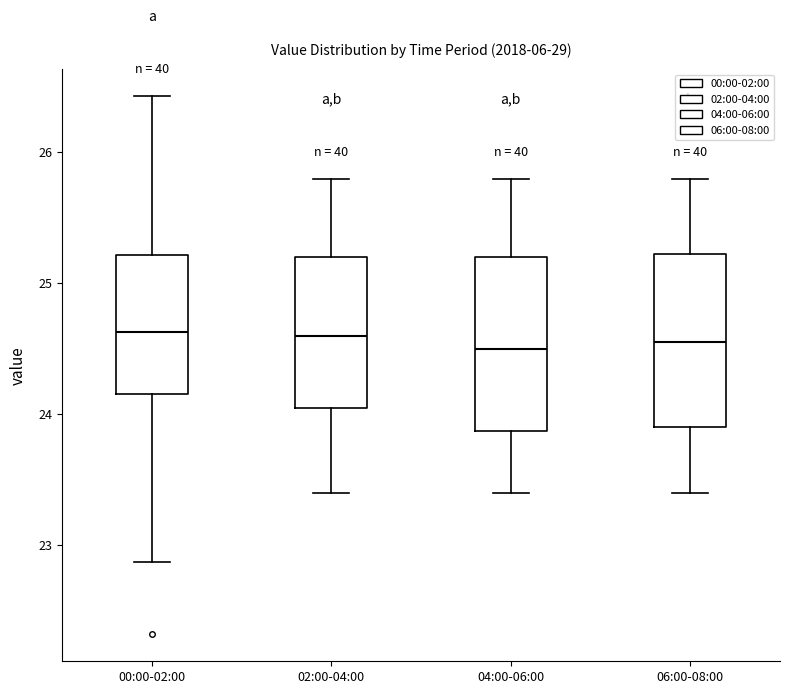

Where is the upper edge of the box for 06:00-08:00 on the y-axis? The values are not printed on the chart, so give them approximately, as read against the axis.

25.2